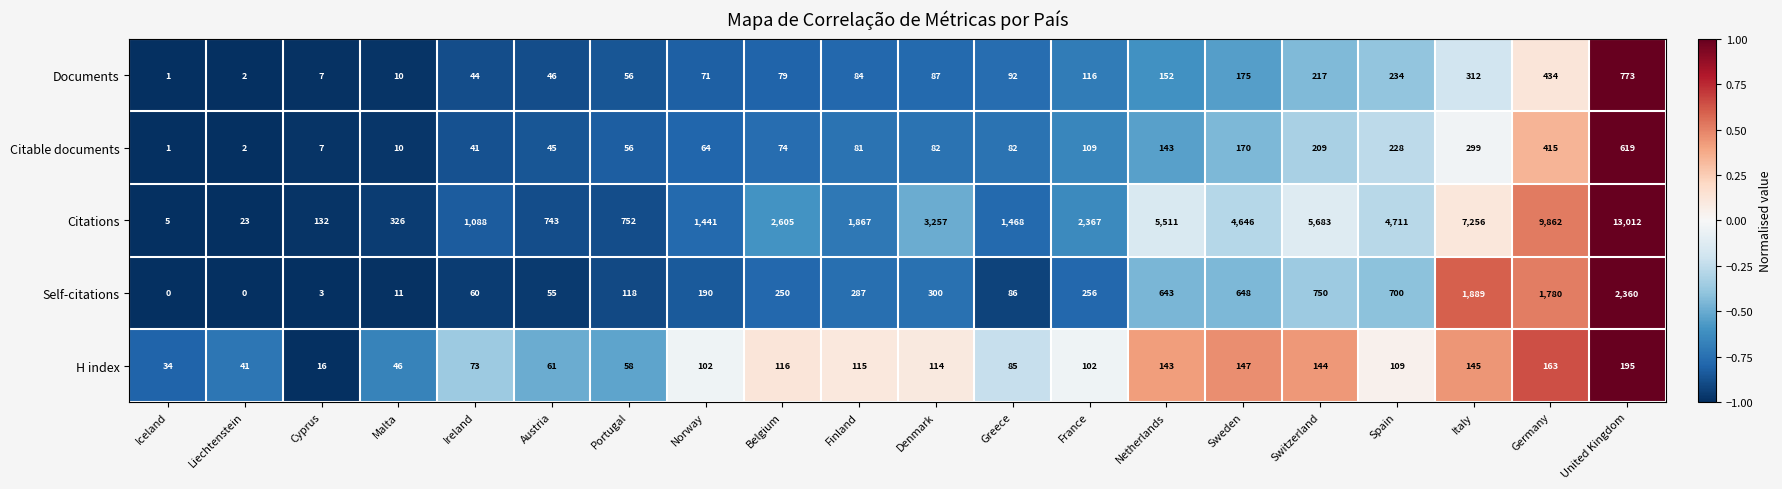

What is the highest value of the Citations series?

13012